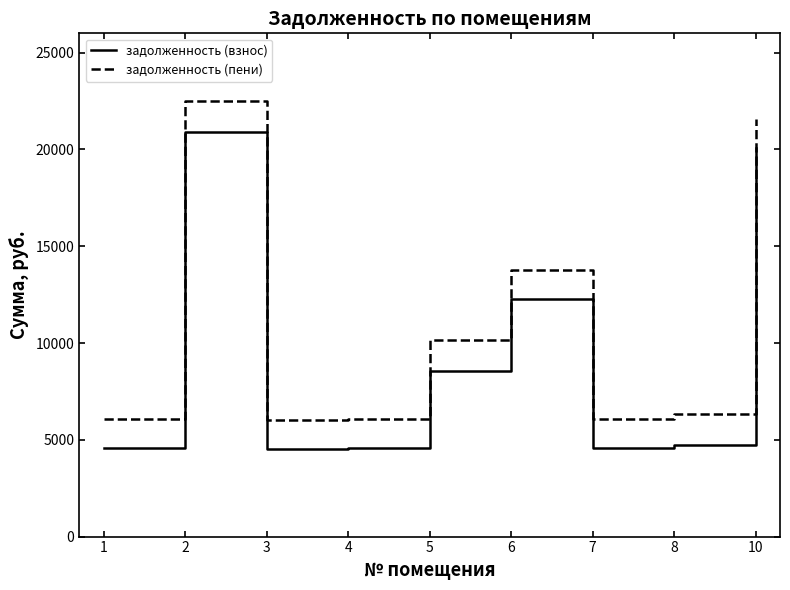

Which series has the largest range (max minus min)?

задолженность (пени)